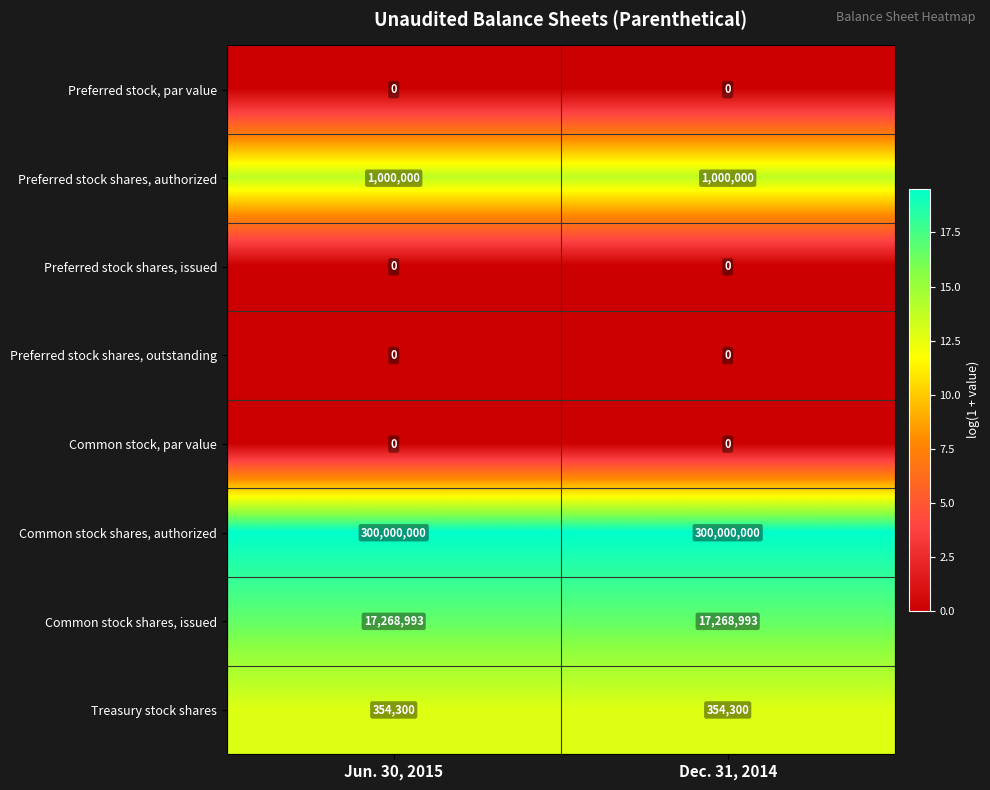

What value does the Preferred stock shares, authorized series have at Jun. 30, 2015?

1000000